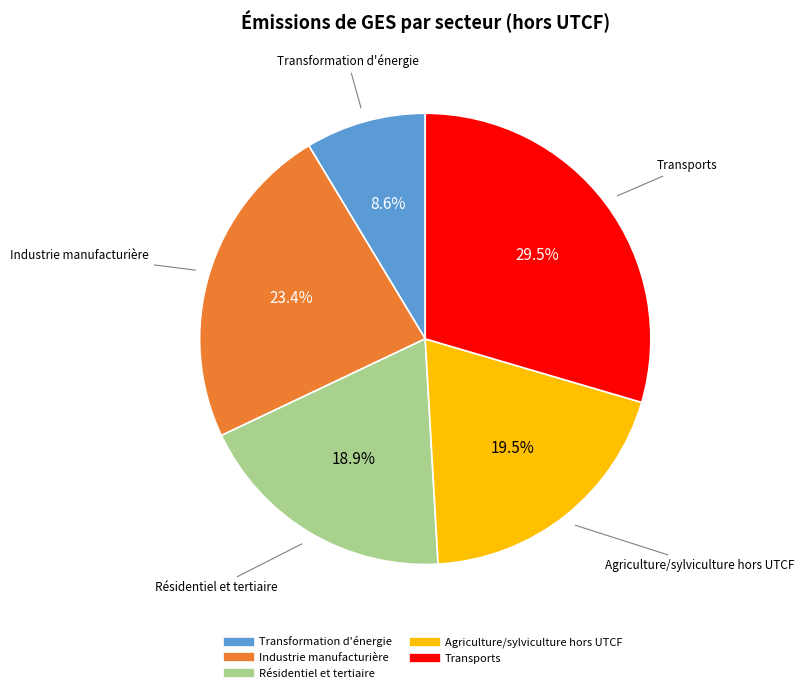

What percentage do Résidentiel et tertiaire and Transports together represent?

48.4%